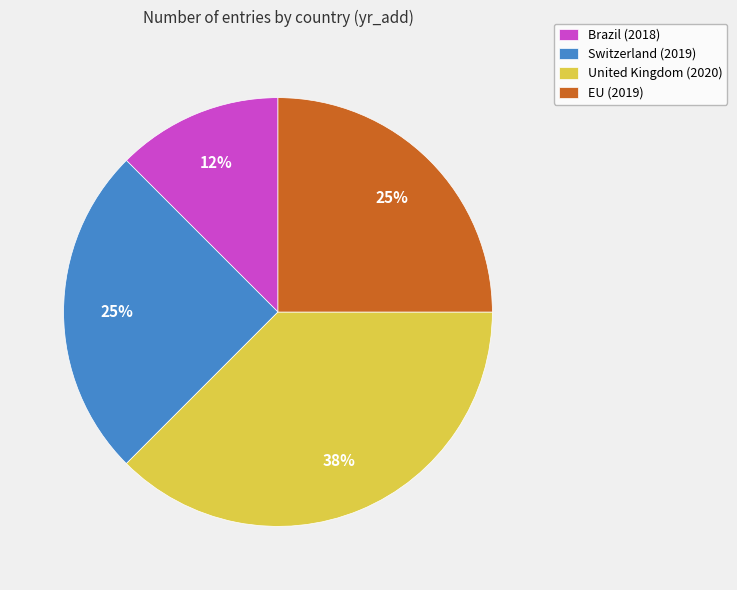

Combined, do United Kingdom (2020) and Switzerland (2019) account for over 50%?

Yes